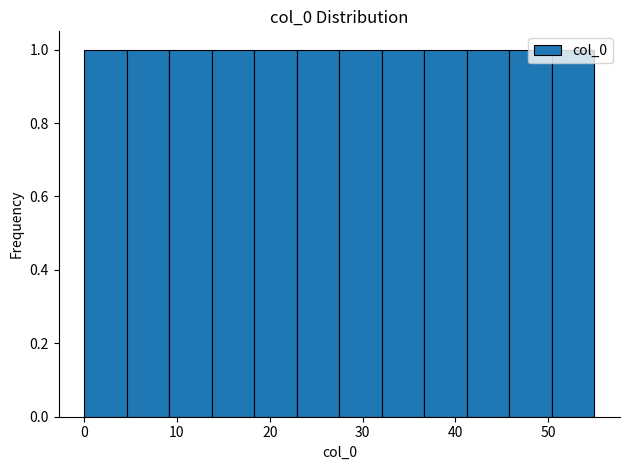

What is the height of the bar covering 32 to 37 on the x-axis? Neither the bar edges nor the heights are printed on the chart, so give them approximately, as read against the axes.

1